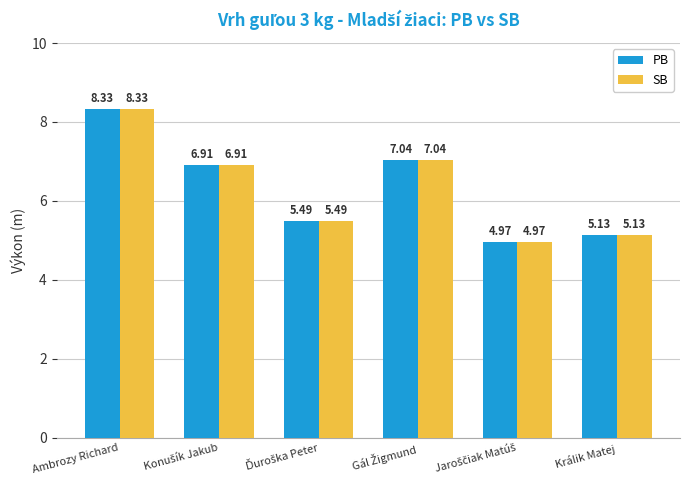

Which label corresponds to the largest value in the chart?

Ambrozy Richard